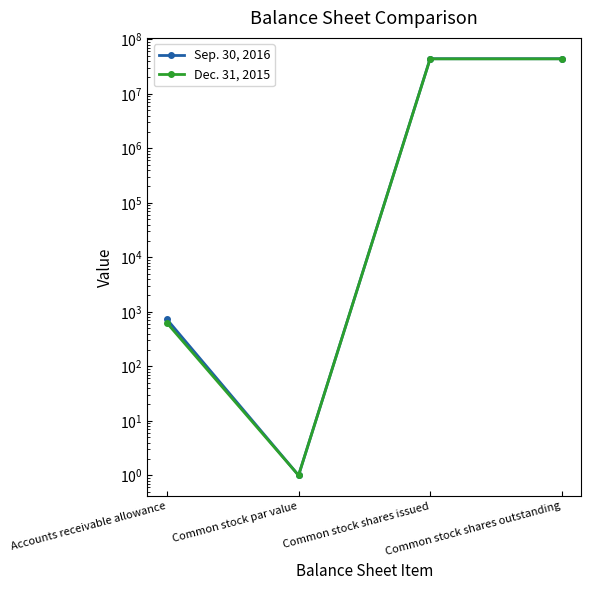

At which label is Dec. 31, 2015 closest to 21910363?

Accounts receivable allowance